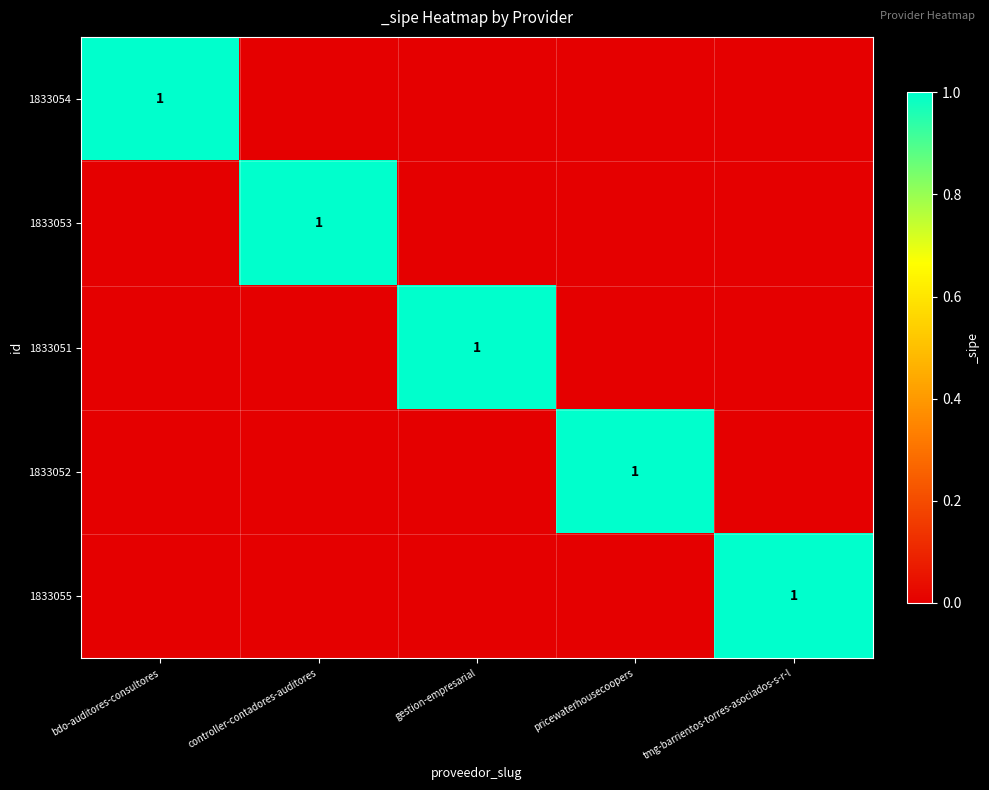

The 1833054 series shows 1 at bdo-auditores-consultores. True or false?

True